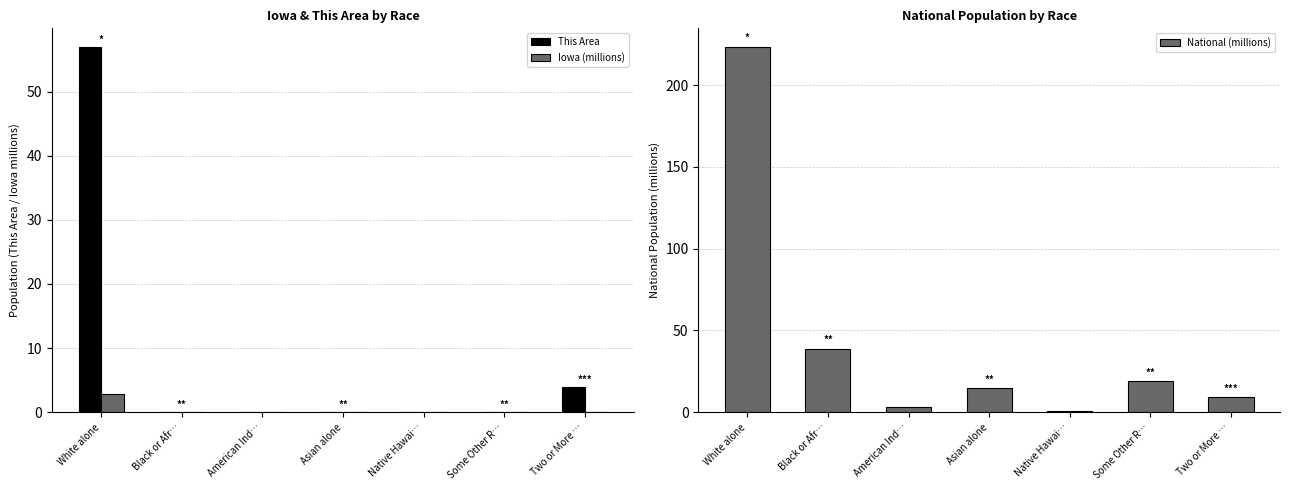

Reading left to right, what are all the values shown in this chart?

This Area: 57.0	0.0	0.0	0.0	0.0	0.0	4.0
Iowa (millions): 2.8	0.1	0.0	0.1	0.0	0.1	0.1
National (millions): 223.6	38.9	2.9	14.7	0.5	19.1	9.0